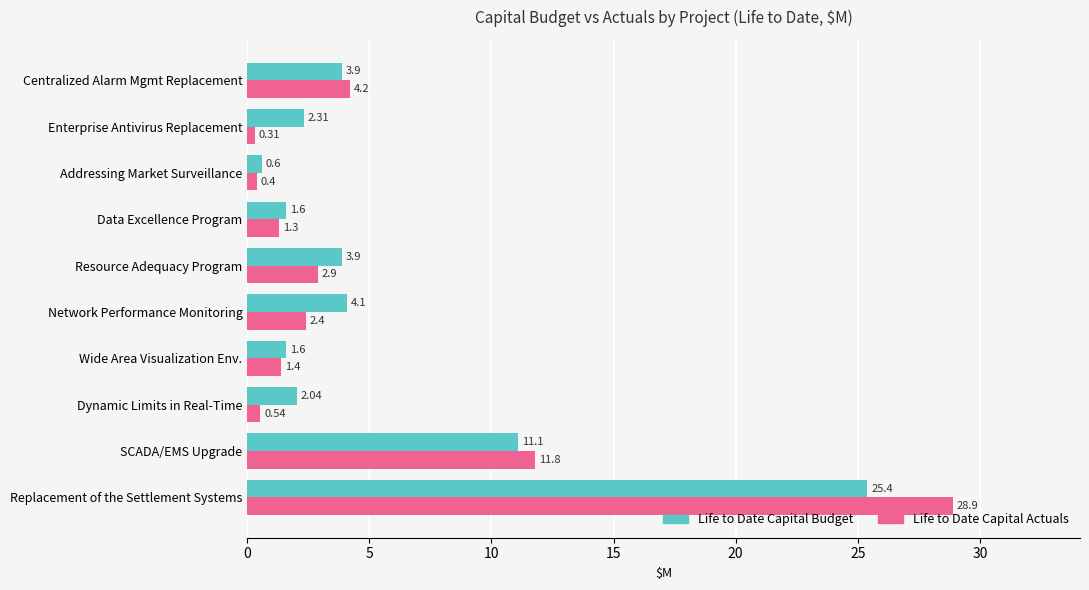

Count the number of categories in the chart.

10